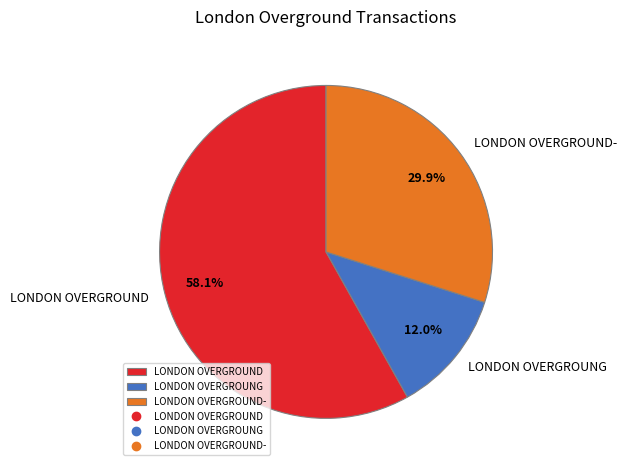

Does LONDON OVERGROUND- represent more than half of the total?

No